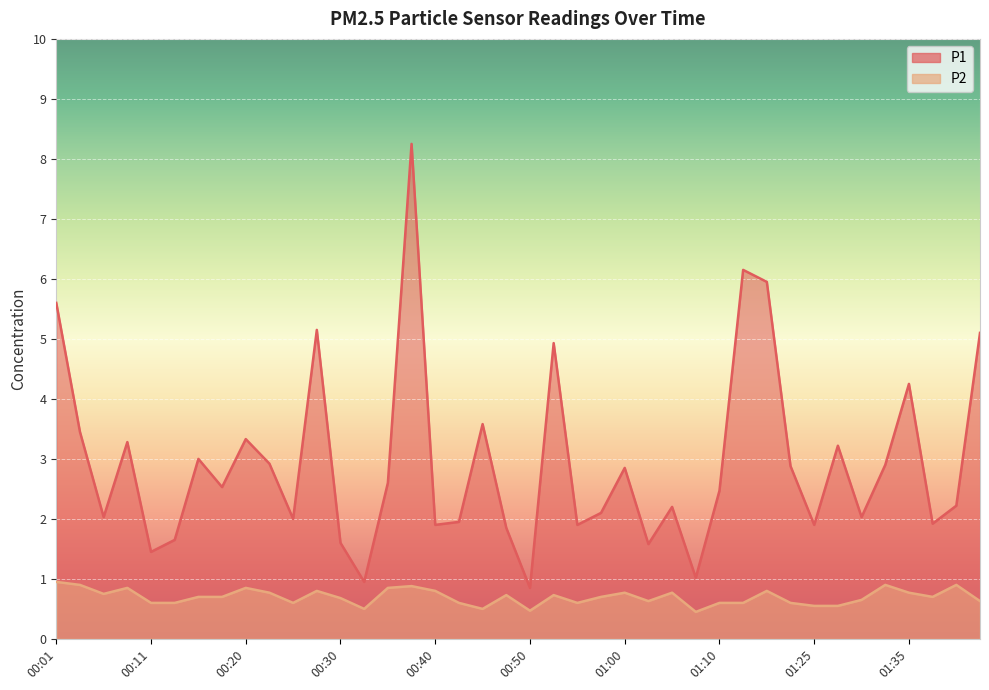

What is the difference between the maximum and second lowest values in the P2 series?

0.5